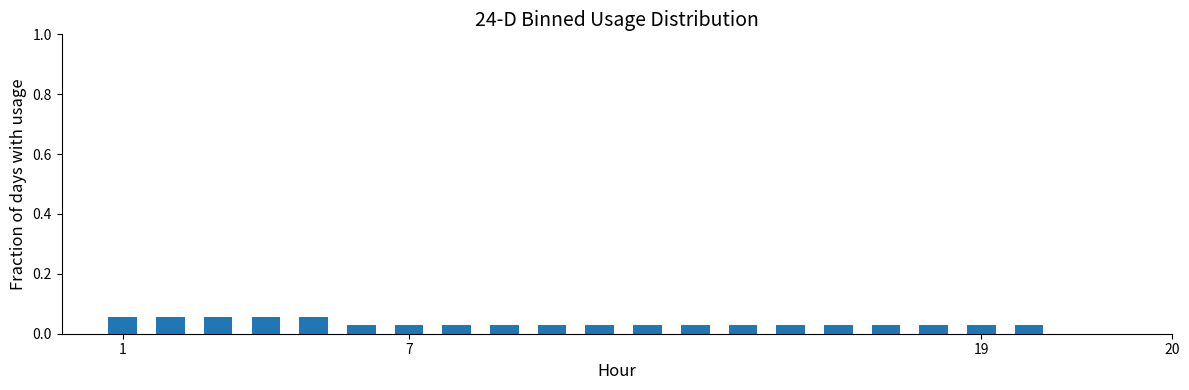

Count the values in the range 0 to 1.

20